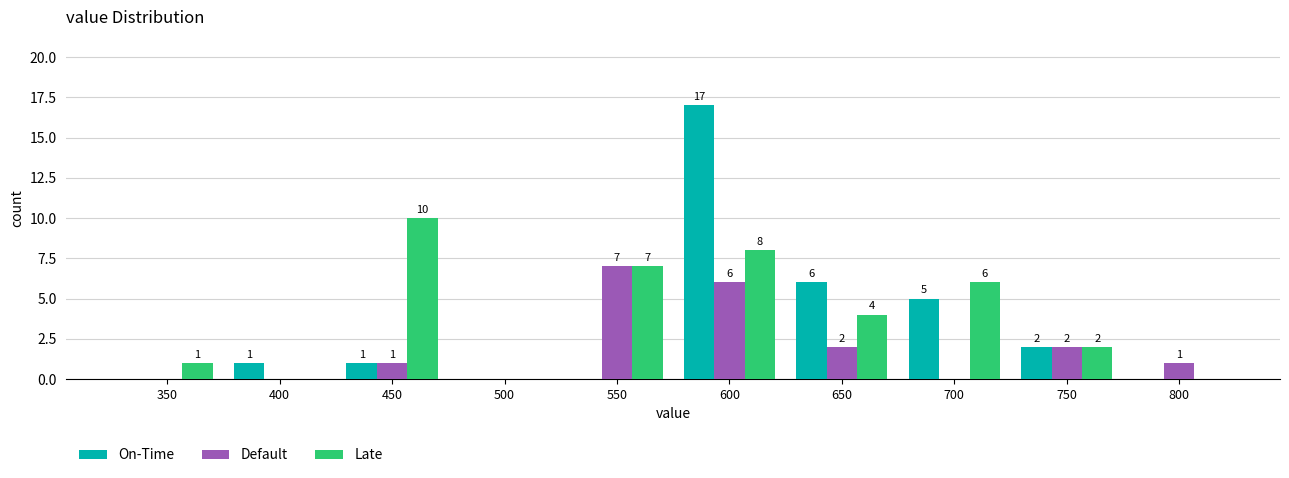

Reading left to right, transcribe all the data shown in this chart.

On-Time: 350=0	400=1	450=1	500=0	550=0	600=17	650=6	700=5	750=2	800=0
Default: 350=0	400=0	450=1	500=0	550=7	600=6	650=2	700=0	750=2	800=1
Late: 350=1	400=0	450=10	500=0	550=7	600=8	650=4	700=6	750=2	800=0